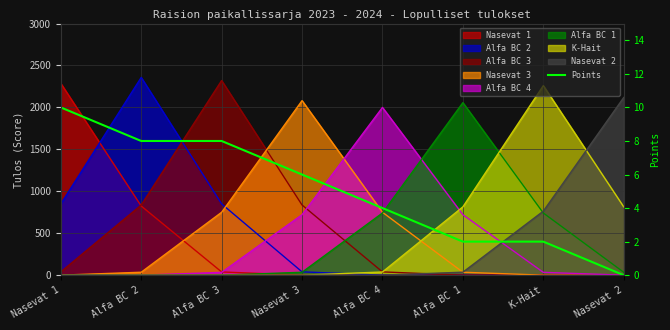

What is the change in value from K-Hait to Nasevat 2?

-2